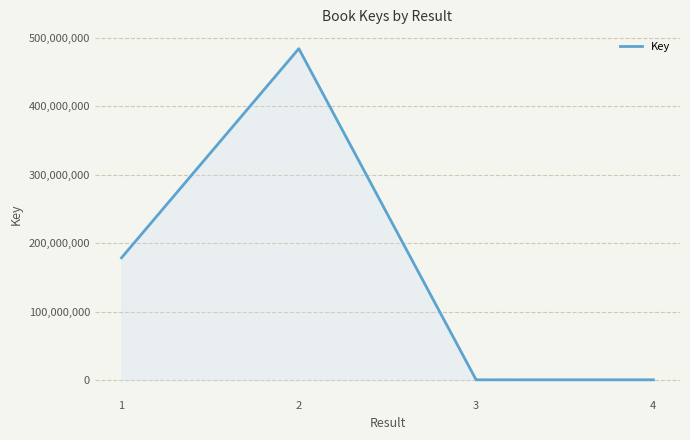

What is the greatest value displayed?

483772957